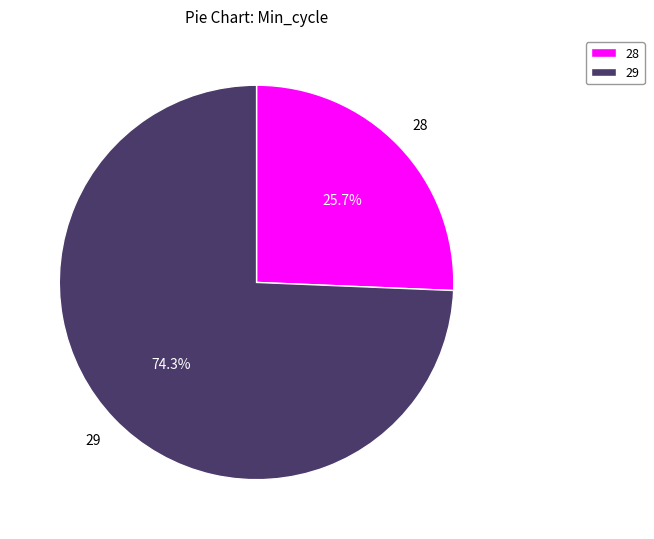

Approximately how many times larger is the value at 29 compared to 28?

2.9